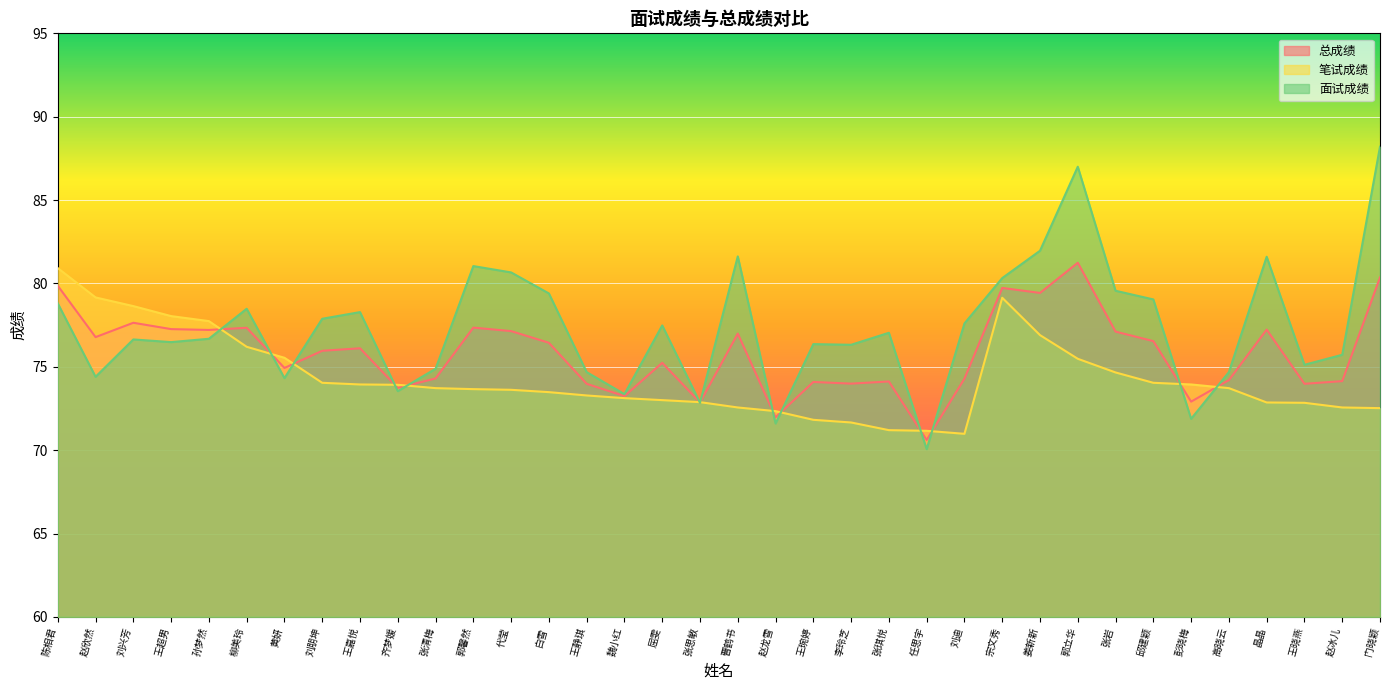

At how many categories does at least one series exceed 73?

33